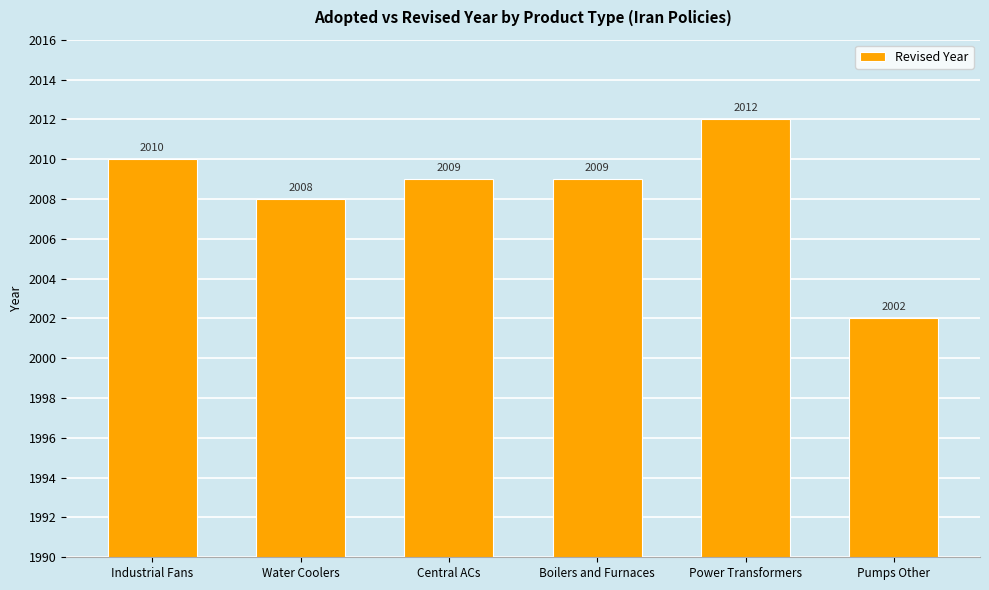

What is the difference between the values at Water Coolers and Industrial Fans?

2